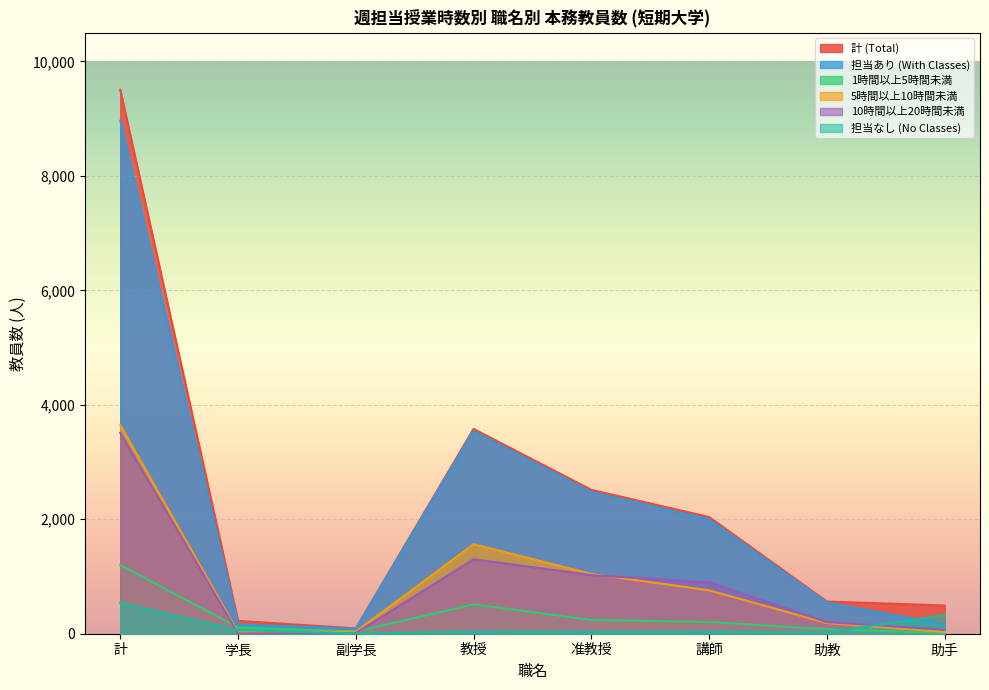

What is the difference between the 担当あり (With Classes) values at 副学長 and 教授?

3451